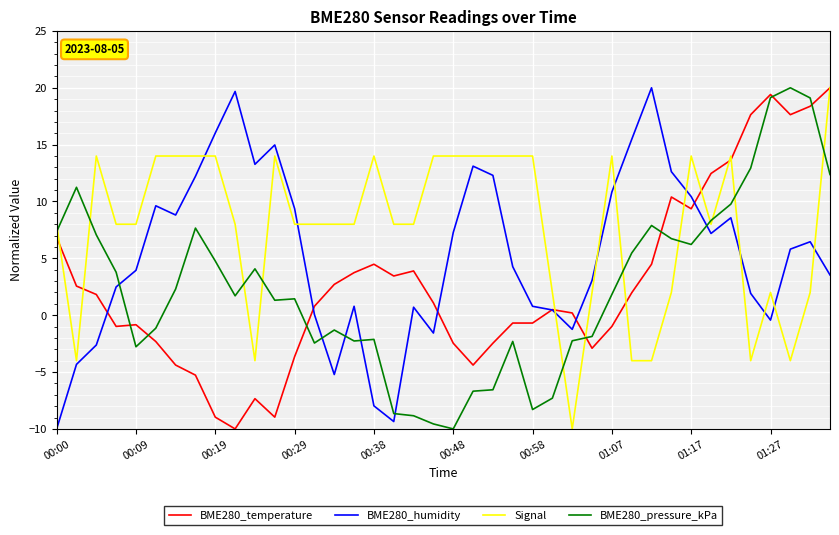

What is the maximum value shown in the chart?

20.0